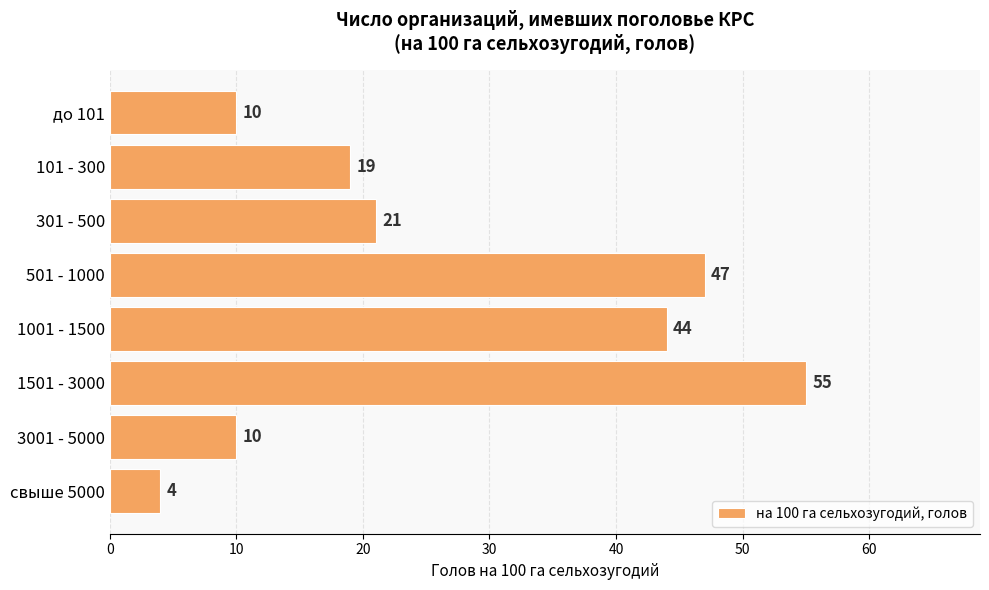

At which category does the chart reach its minimum across all series?

свыше 5000